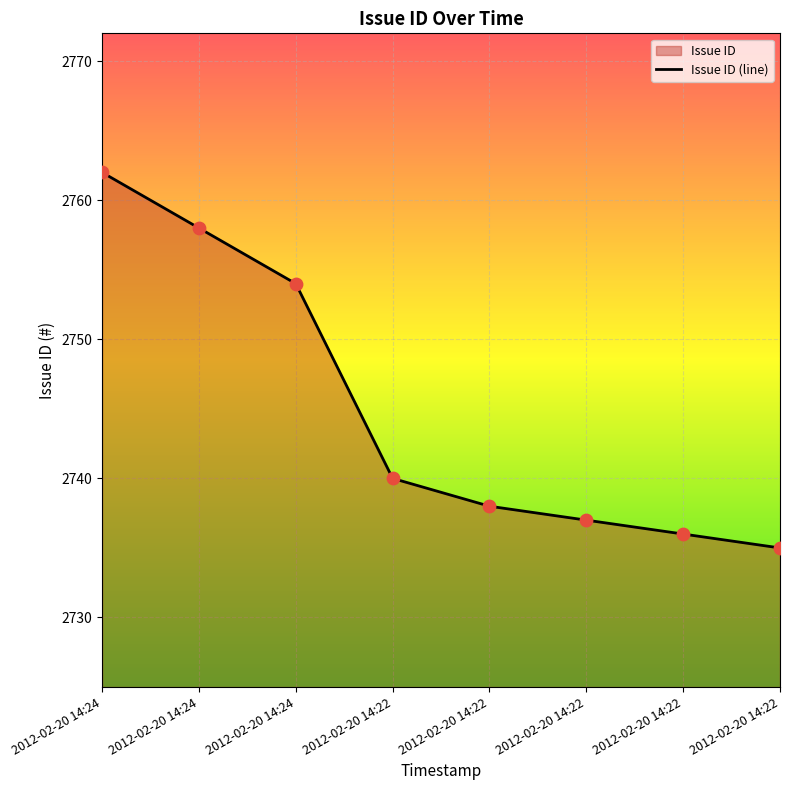

Approximately how many times larger is the value at 2012-02-20 14:22 compared to 2012-02-20 14:22?

1.0